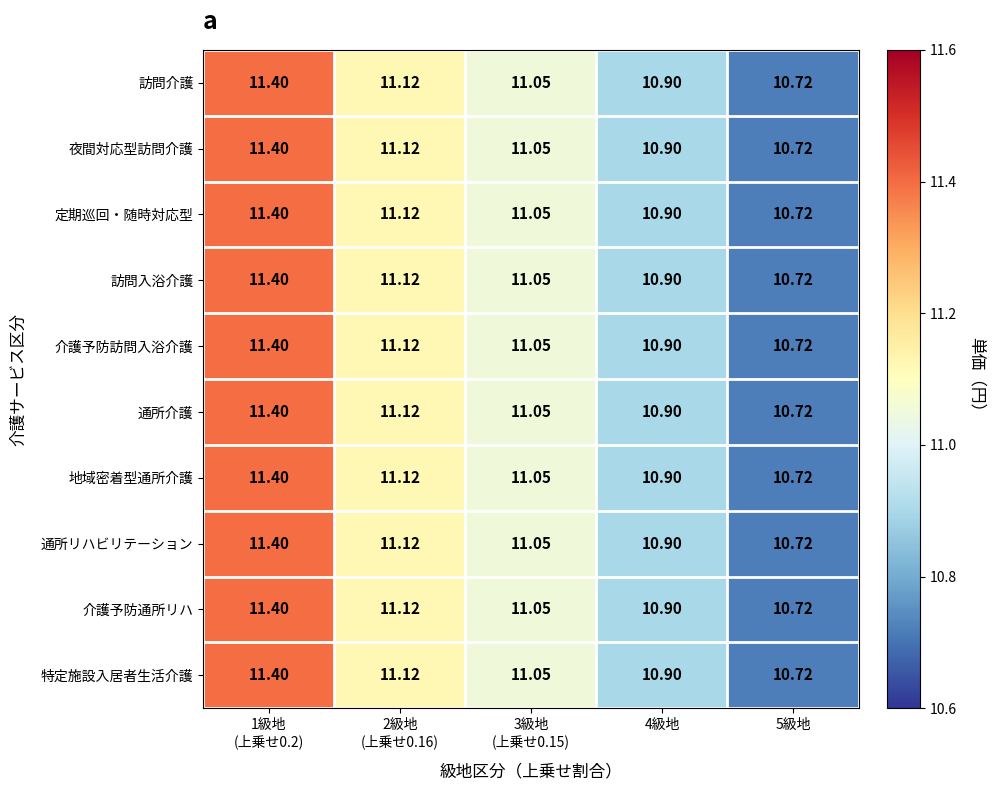

How many values in the 通所介護 series are below 11?

2